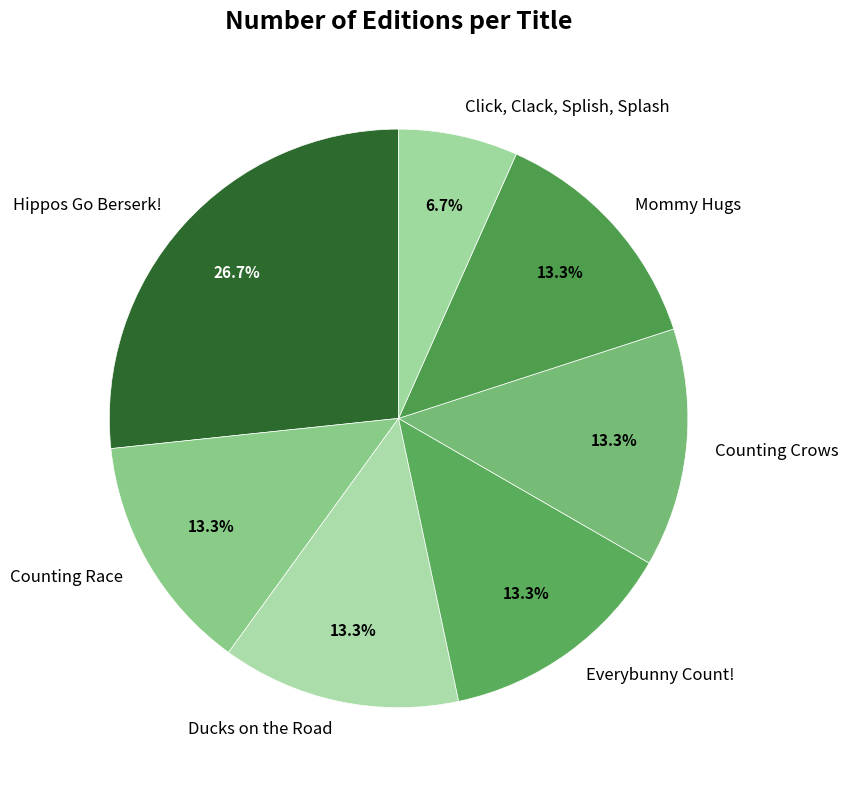

How much of the chart is everything except Counting Crows?

86.7%